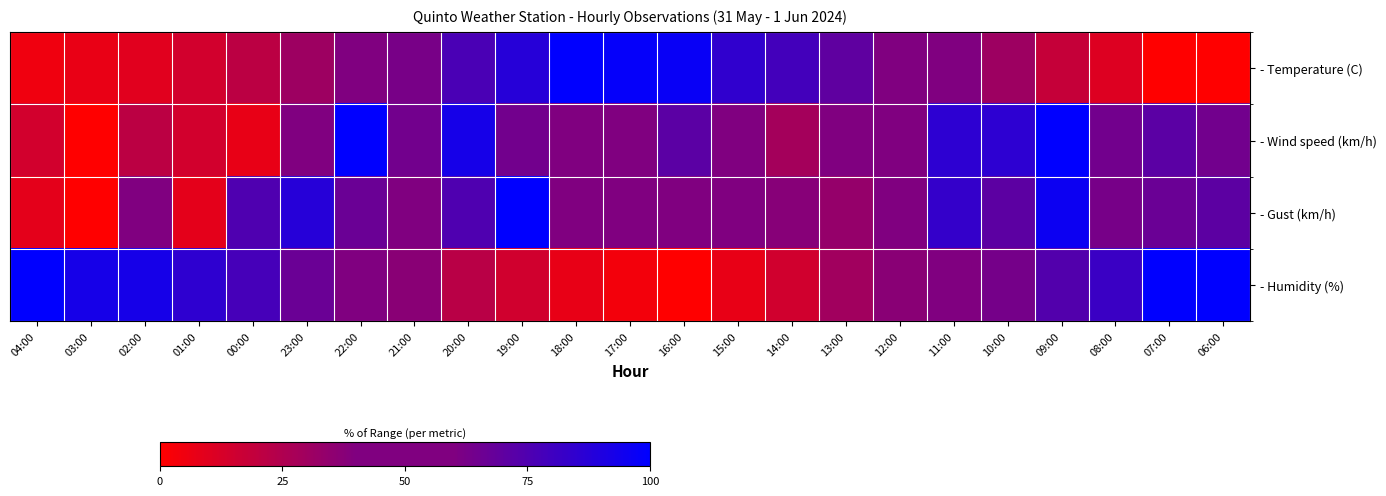

At which category is the sum across all series the highest?

09:00